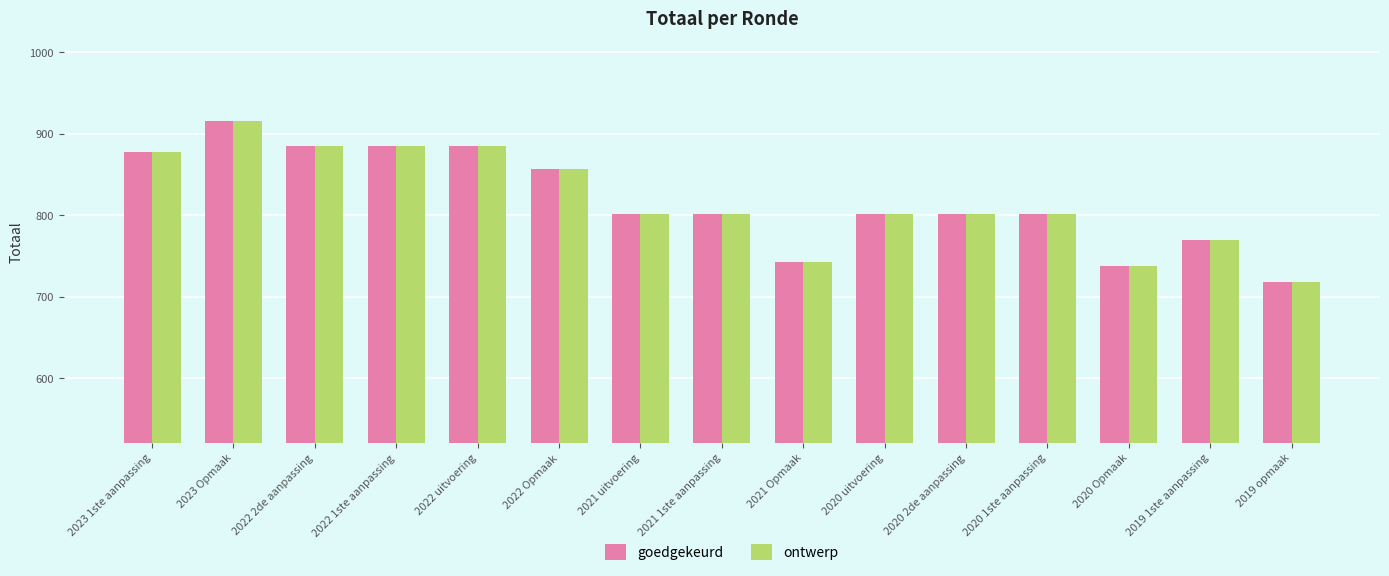

What is the sum of the goedgekeurd values at 2021 1ste aanpassing and 2020 Opmaak?

1539